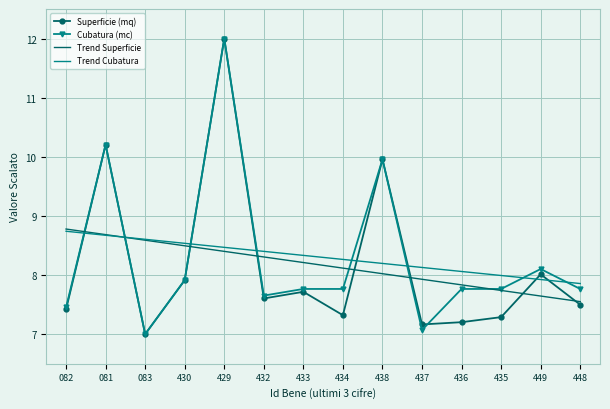

What is the lowest value of the Trend Superficie series?

7.6